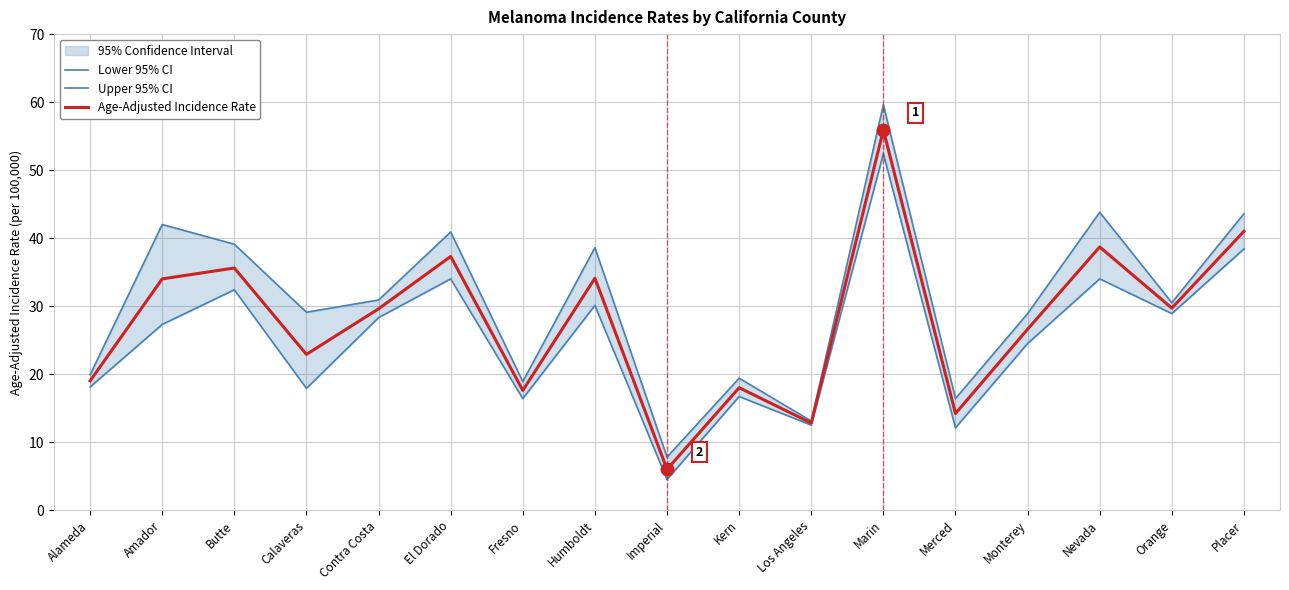

What is the value of the Lower 95% CI point at the 6th from the left?

34.0